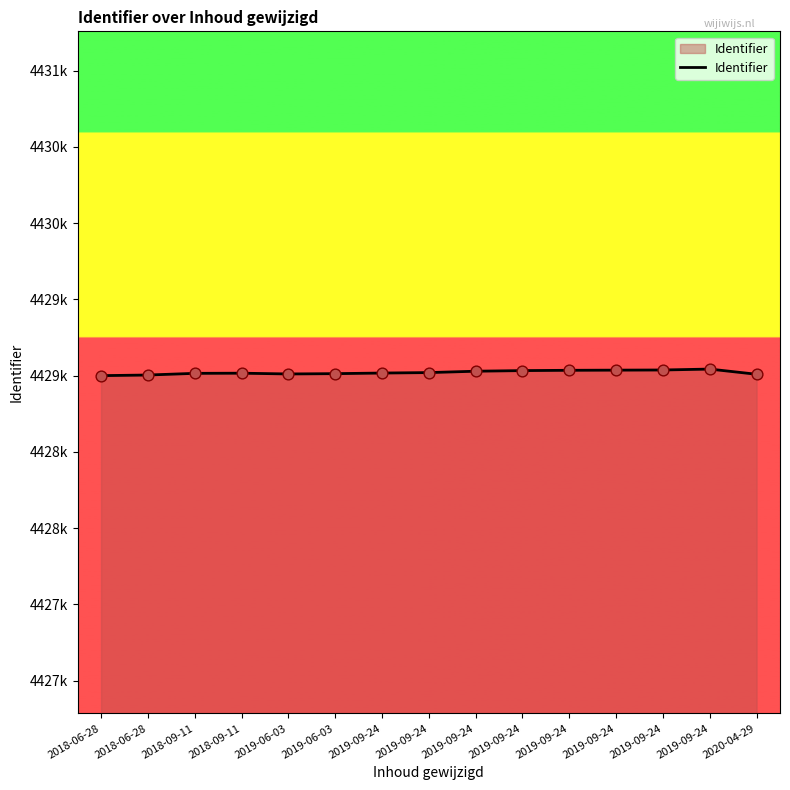

Which has a higher value, 2019-06-03 or 2019-09-24?

2019-09-24